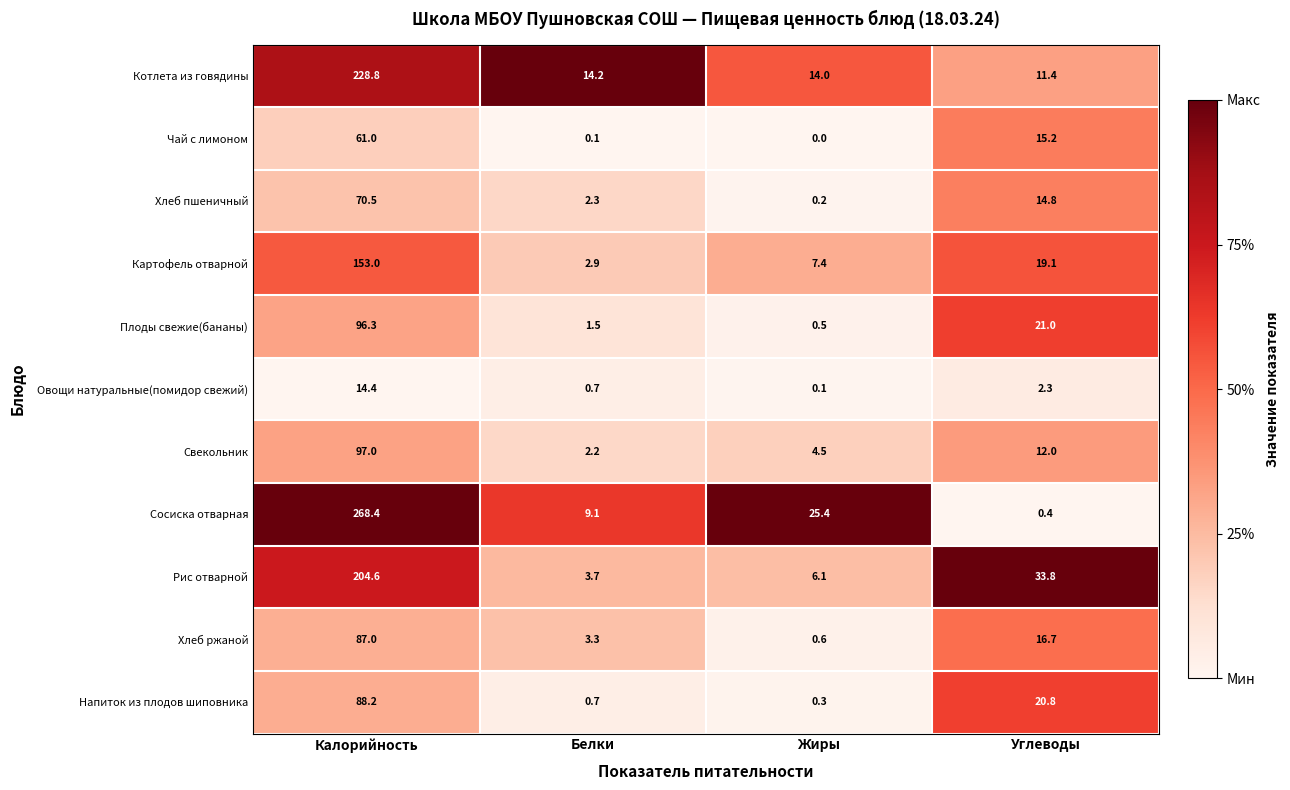

At which category does the chart reach its minimum across all series?

Жиры